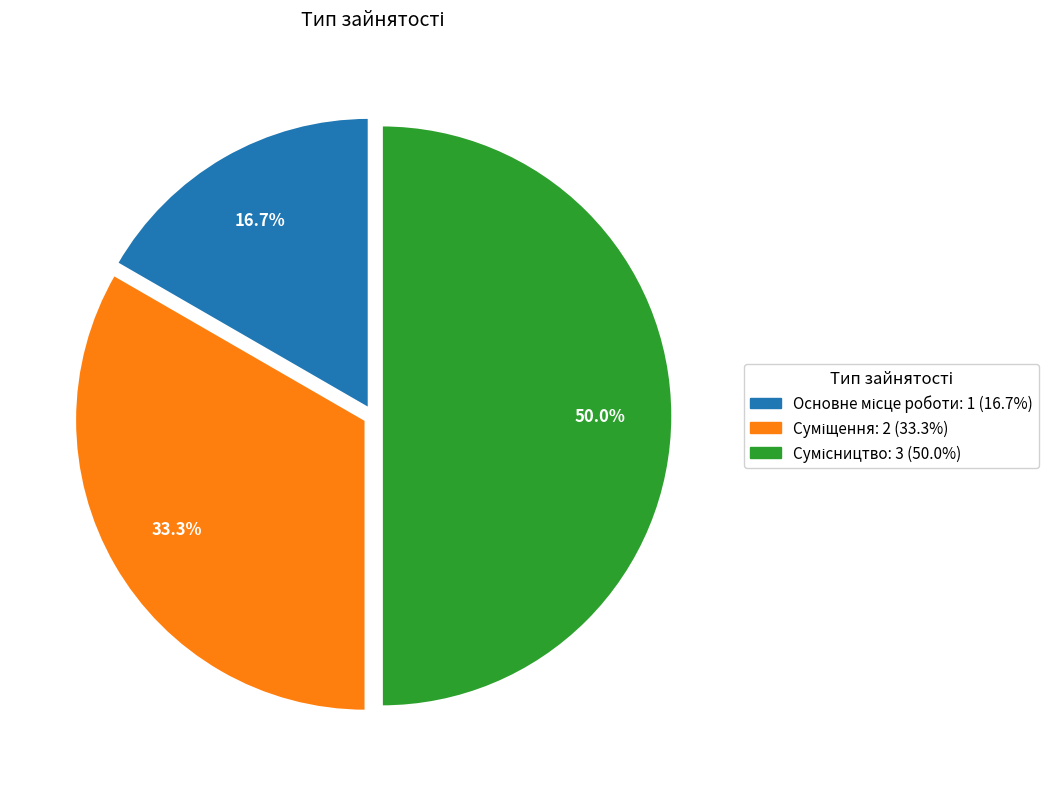

Is it true that Основне місце роботи is 5% of the pie?

False